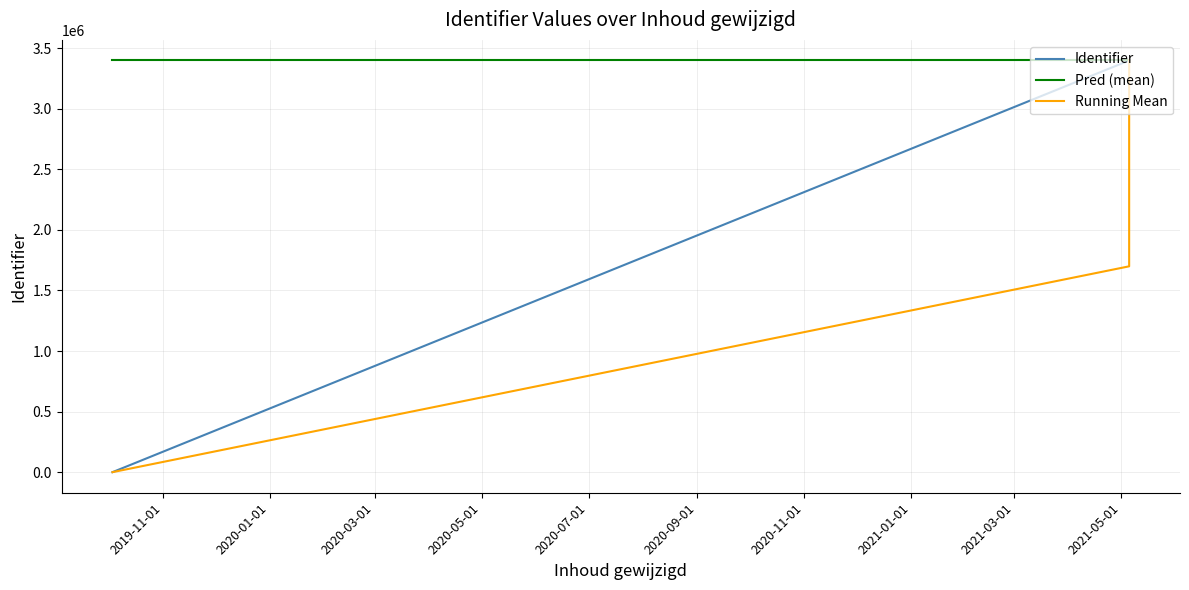

Which series has the largest range (max minus min)?

Identifier